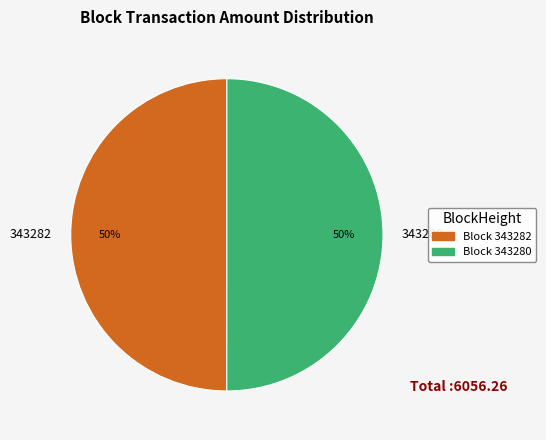

Combined, do 343282 and 343280 account for over 50%?

Yes